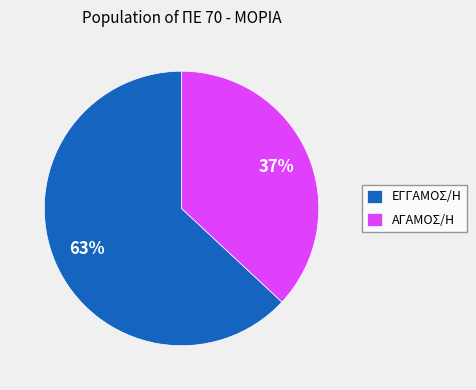

What is the ratio of the value at ΕΓΓΑΜΟΣ/Η to the value at ΑΓΑΜΟΣ/Η?

1.7